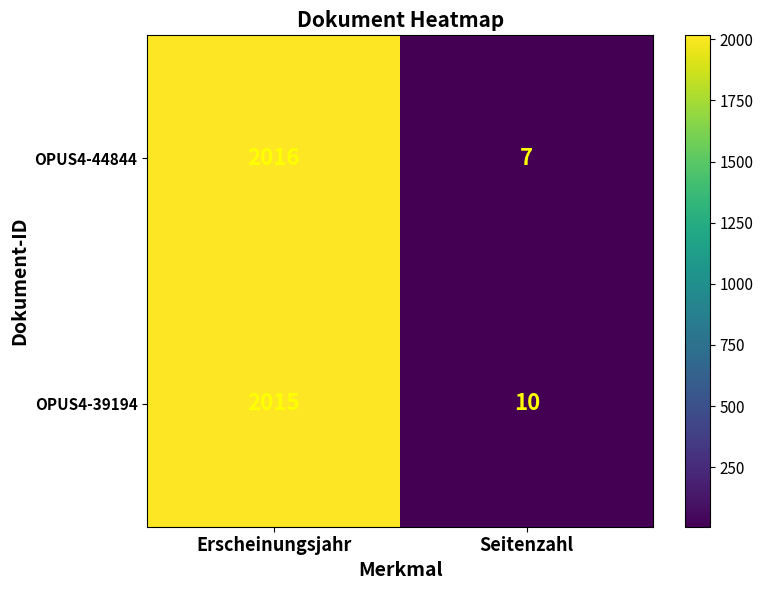

What is the maximum value shown in the chart?

2016